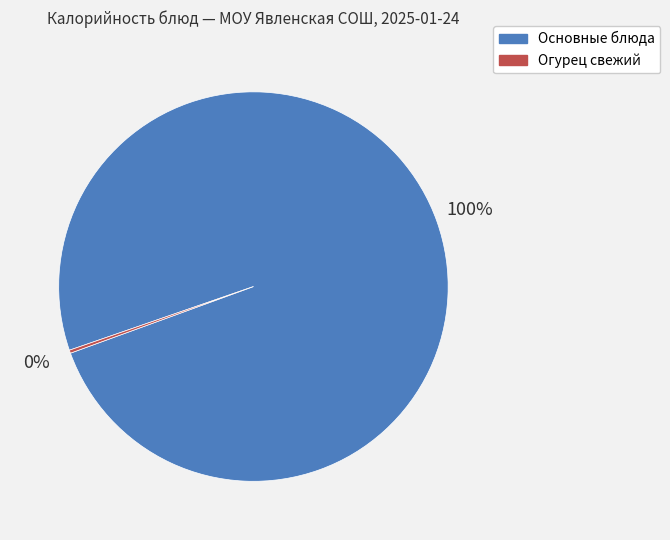

Does Основные блюда account for over 50% of the chart?

Yes